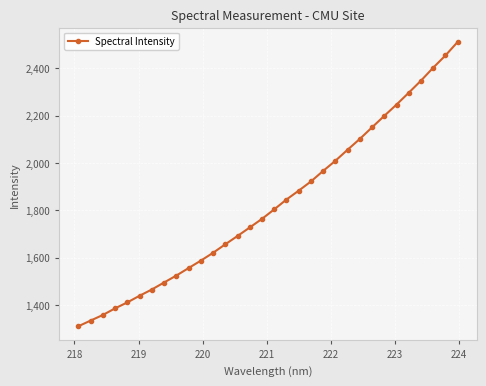

What is the value of the 13th point from the left?

1656.7